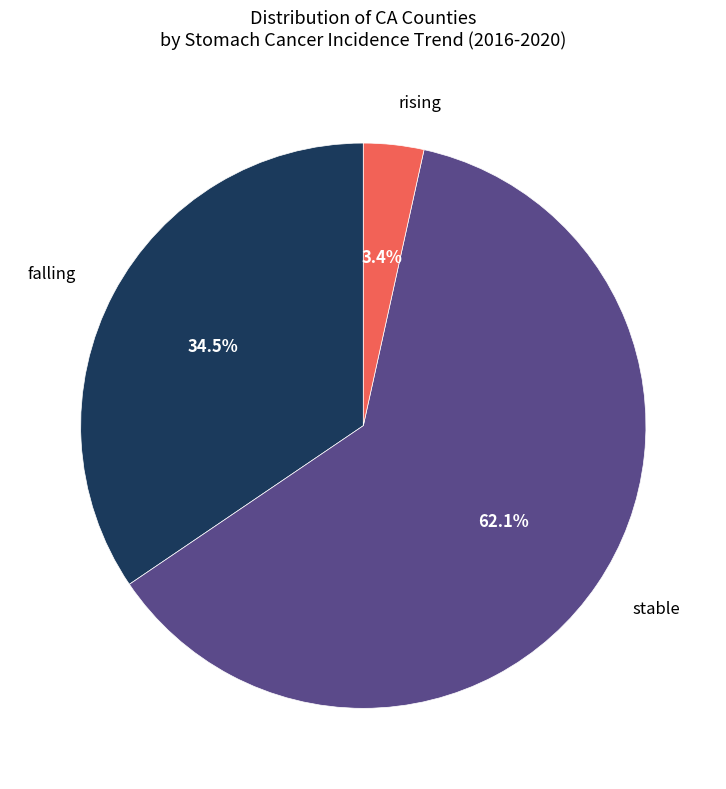

Which slice represents more than half of the pie?

stable